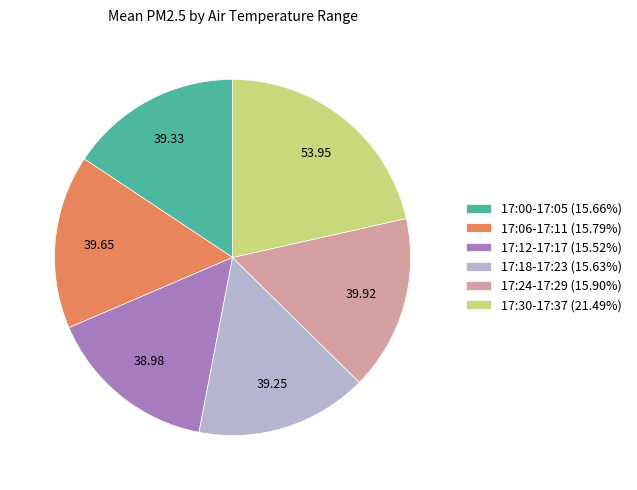

Approximately how many times larger is the value at 17:06-17:11 (15.79%) compared to 17:00-17:05 (15.66%)?

1.0